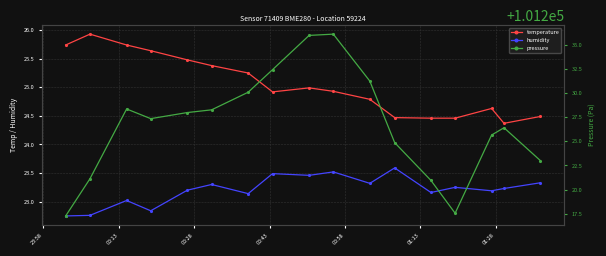

Reading left to right, transcribe all the data shown in this chart.

temperature: 25.7	25.9	25.7	25.6	25.5	25.4	25.2	24.9	25.0	24.9	24.8	24.5	24.5	24.5	24.6	24.4	24.5
humidity: 22.8	22.8	23.0	22.8	23.2	23.3	23.1	23.5	23.5	23.5	23.3	23.6	23.2	23.2	23.2	23.2	23.3
pressure: 101217.3	101221.1	101228.3	101227.3	101228.0	101228.2	101230.1	101232.4	101235.9	101236.1	101231.2	101224.9	101221.0	101217.6	101225.6	101226.4	101223.0